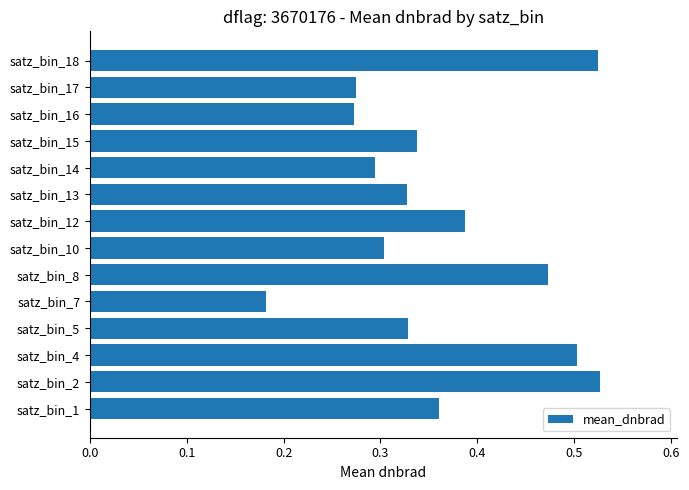

Between satz_bin_18 and satz_bin_5, which is larger?

satz_bin_18